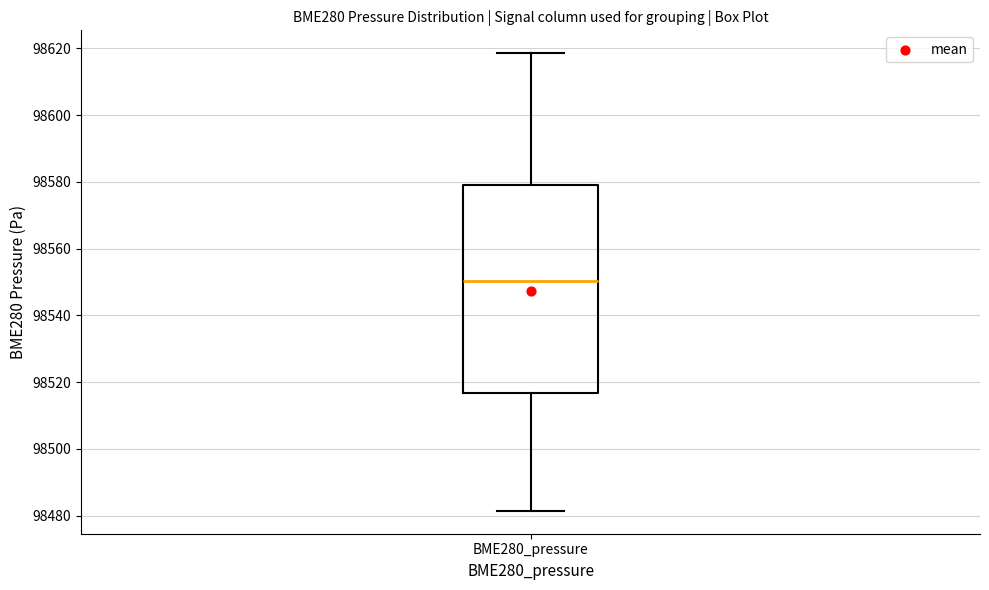

Where does the lower whisker of the box for BME280_pressure end on the y-axis? The values are not printed on the chart, so give them approximately, as read against the axis.

98482